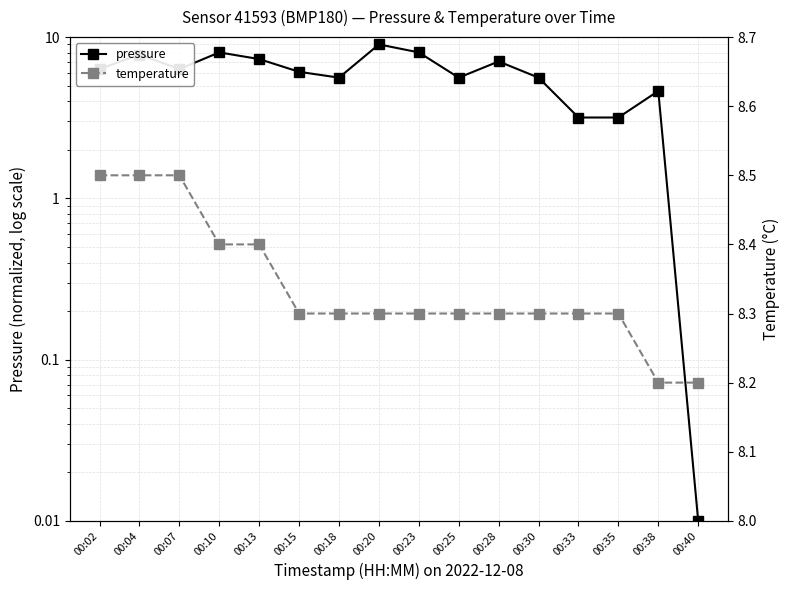

The temperature series shows 12.9 at 00:10. True or false?

False